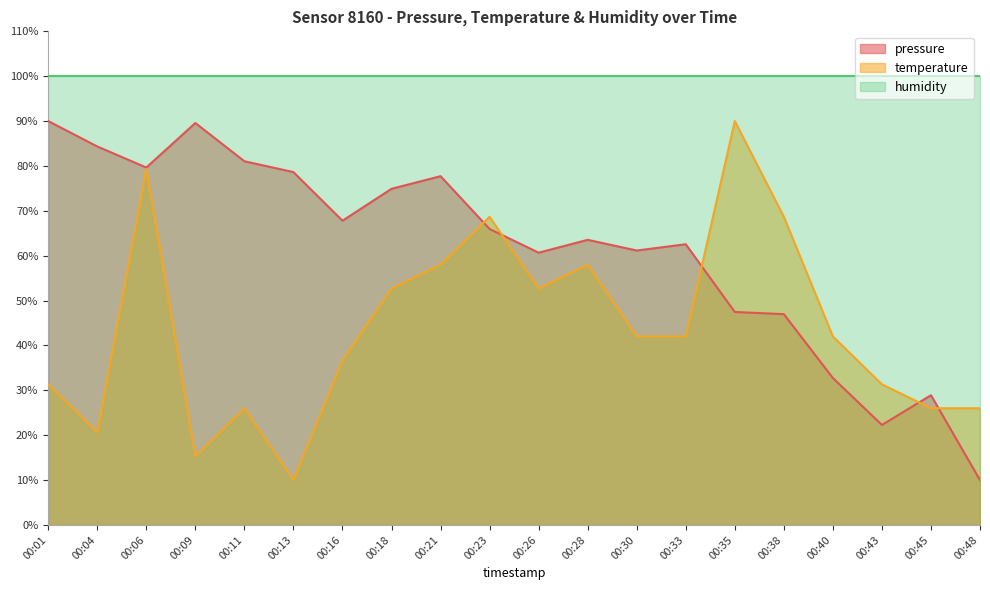

What is the difference between the second highest and minimum values in the pressure series?

79.6